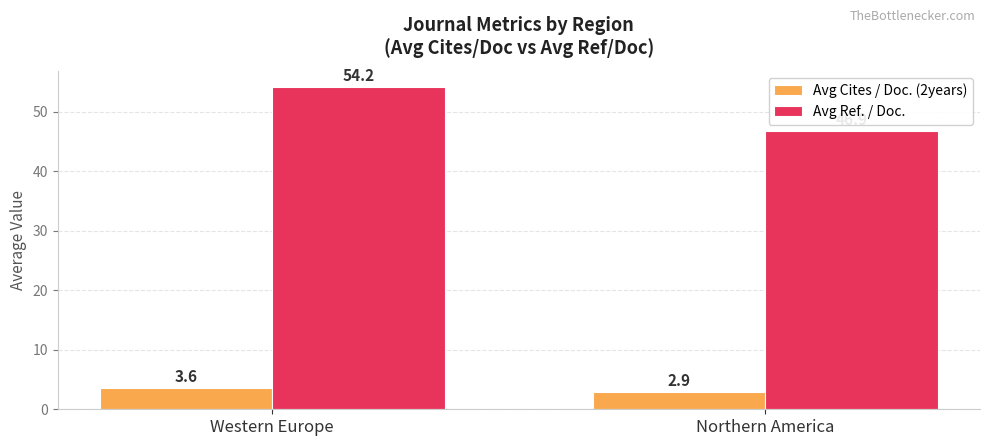

True or false: Avg Cites / Doc. (2years) has a value of 2.9 at Northern America.

True